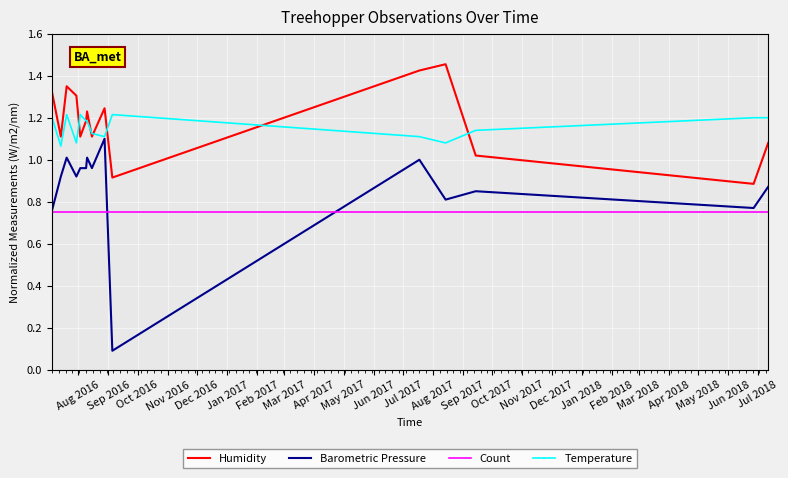

Which series has the widest spread of values?

Barometric Pressure